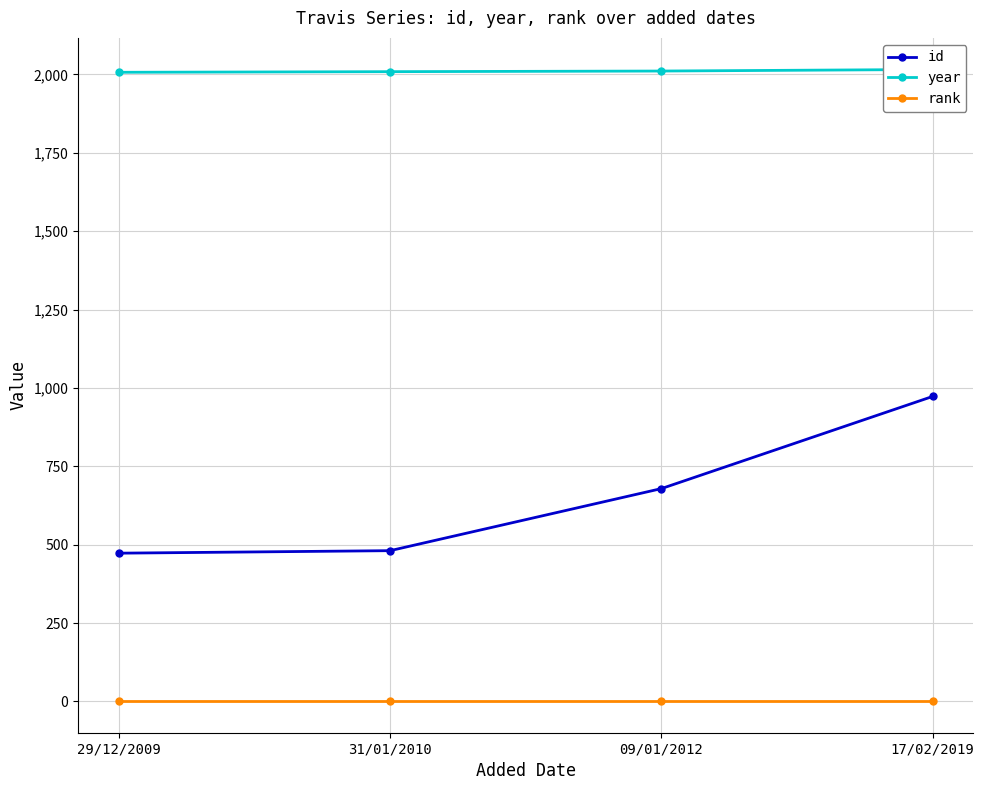

What is the difference between the second highest and second lowest values in the year series?

2